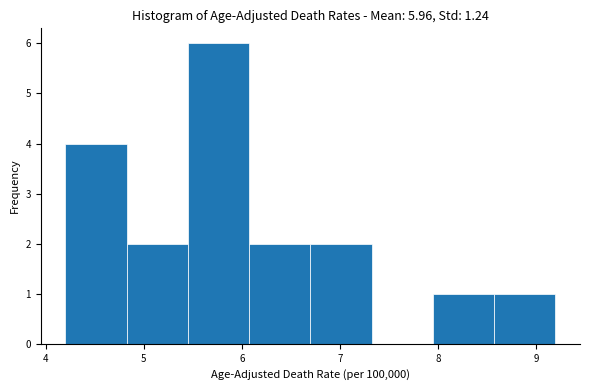

Over which range of the x-axis is the bar tallest?

5.5 to 6.1